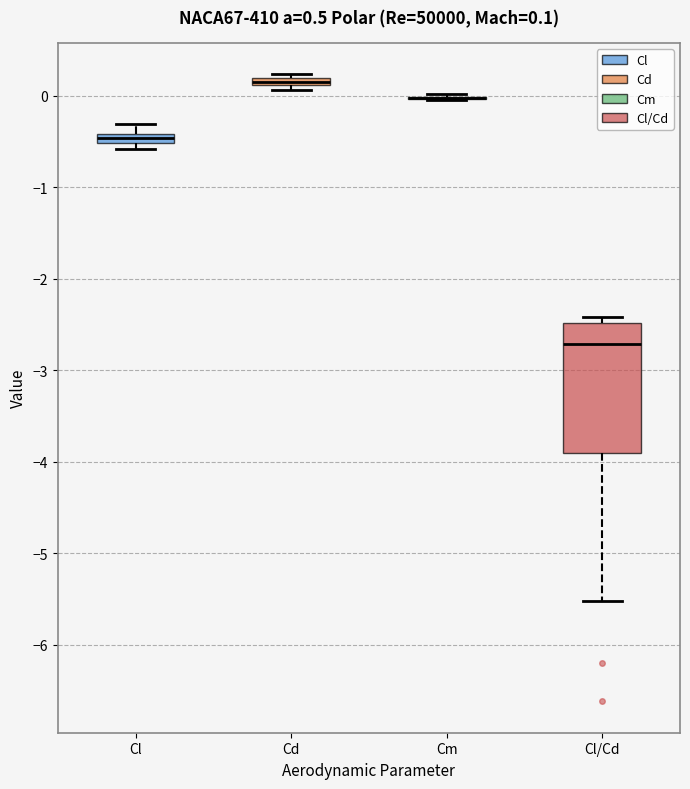

Comparing the boxes themselves (not the whiskers), which one is the tallest?

Cl/Cd